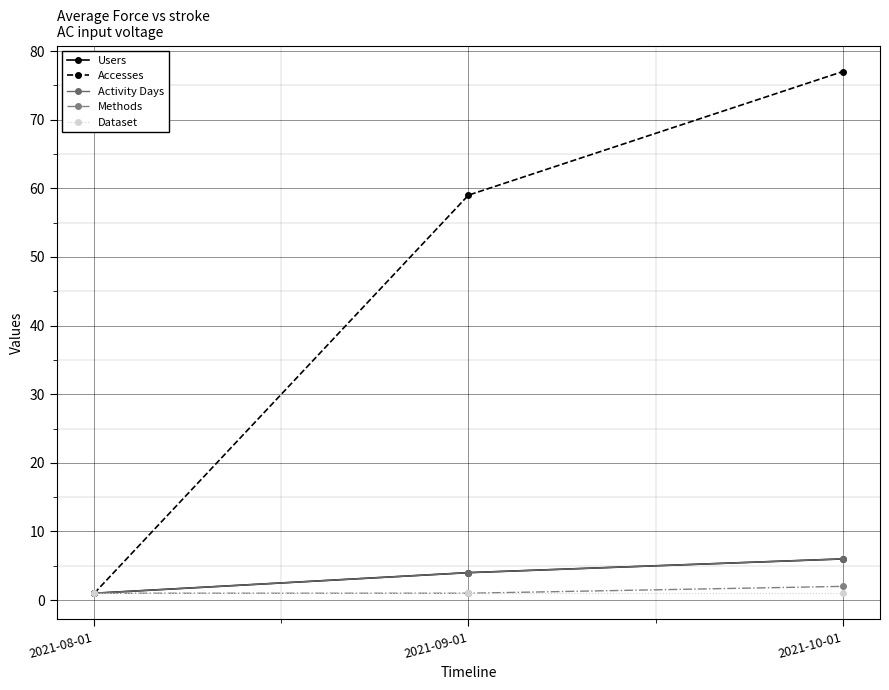

The Users series shows 6 at 2021-10-01. True or false?

True